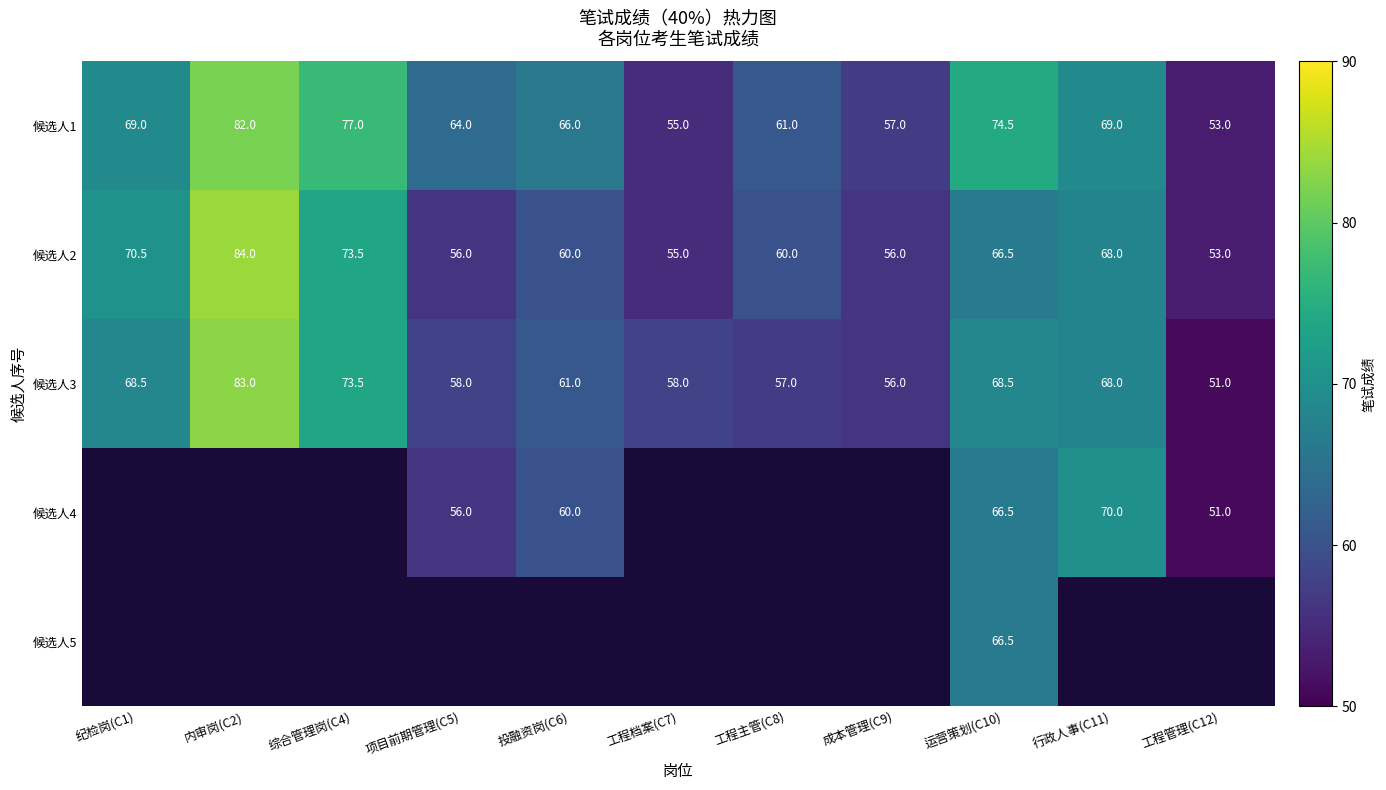

Count the number of categories in the chart.

11